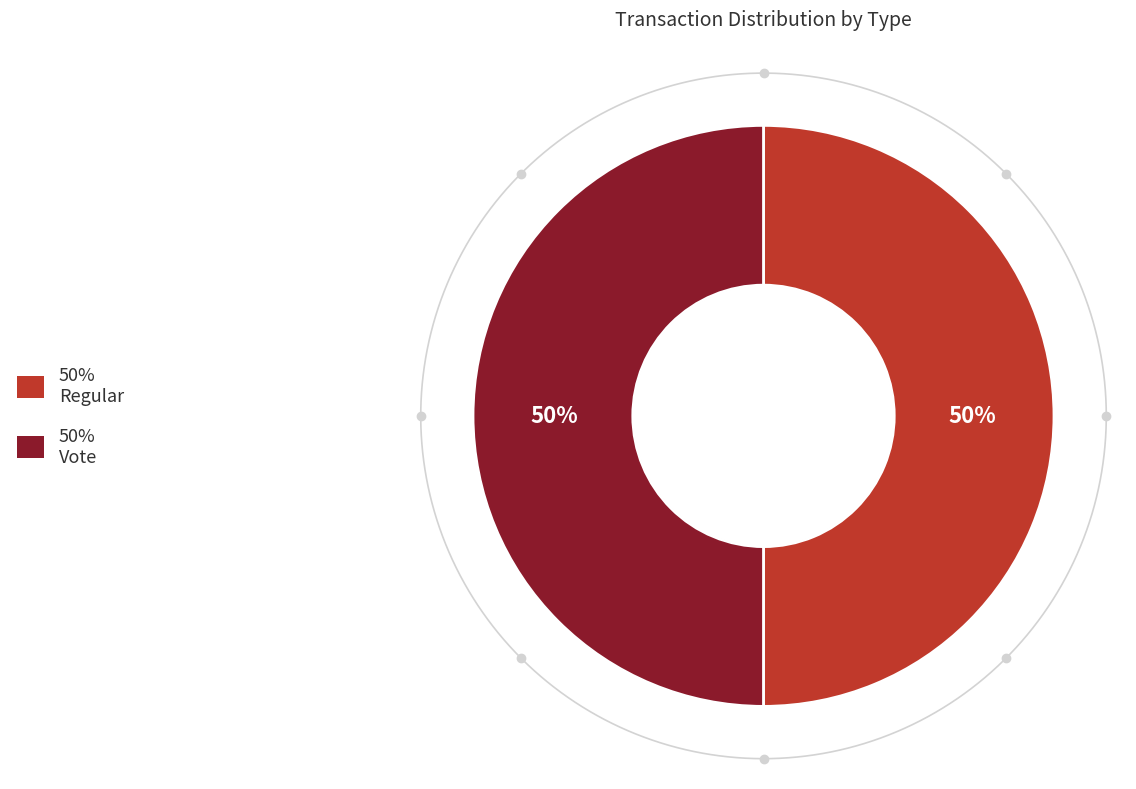

Approximately how many times larger is the value at Vote compared to Regular?

1.0